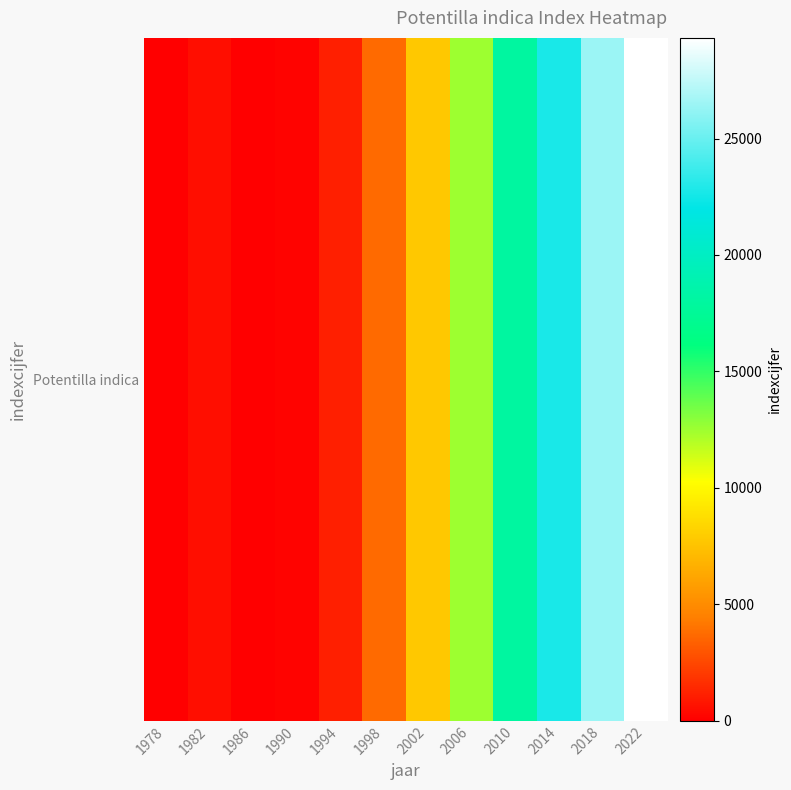

What is the difference between the second highest and minimum values?

26424